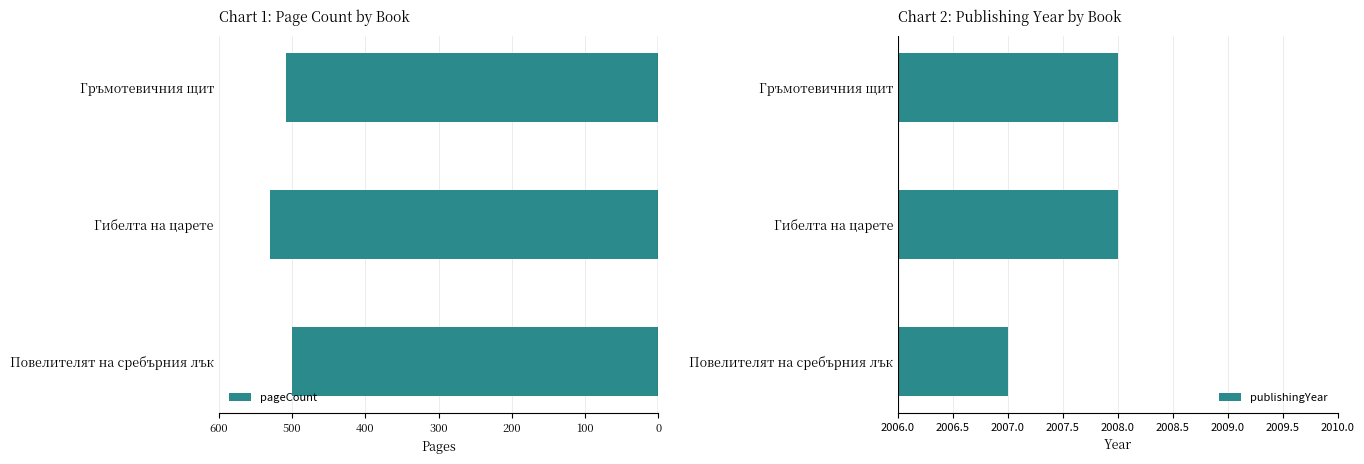

How many categories are shown in the chart?

3